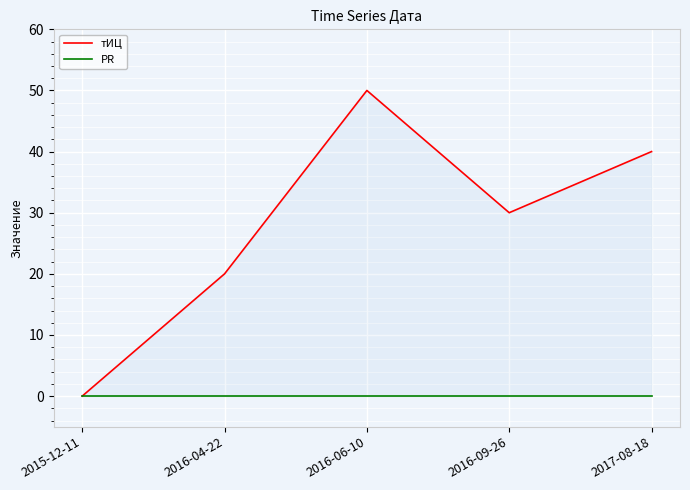

What is the label of the 3rd point from the right?

2016-06-10